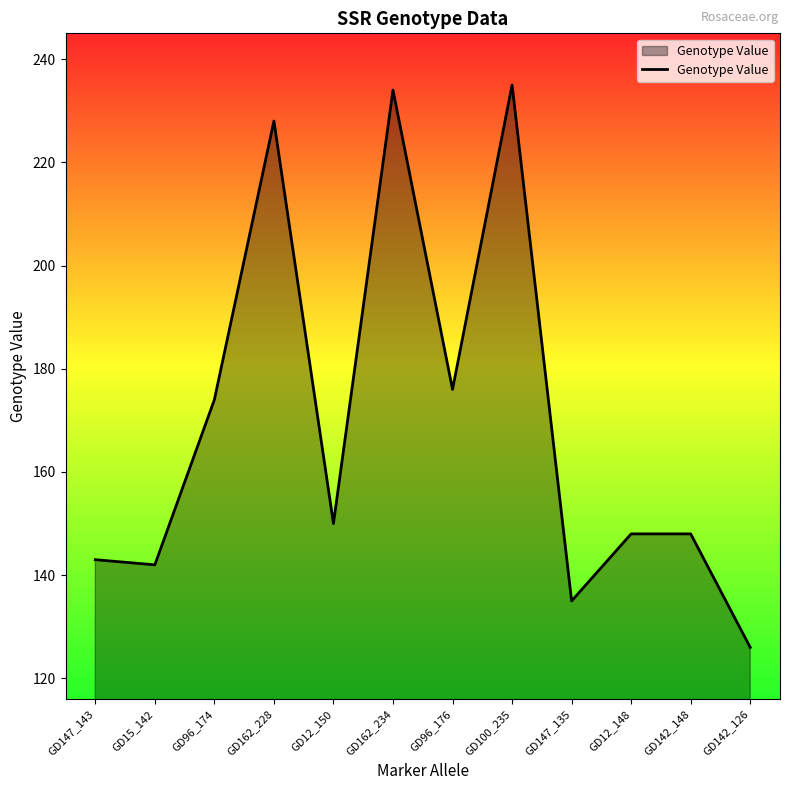

What is the greatest value displayed?

235